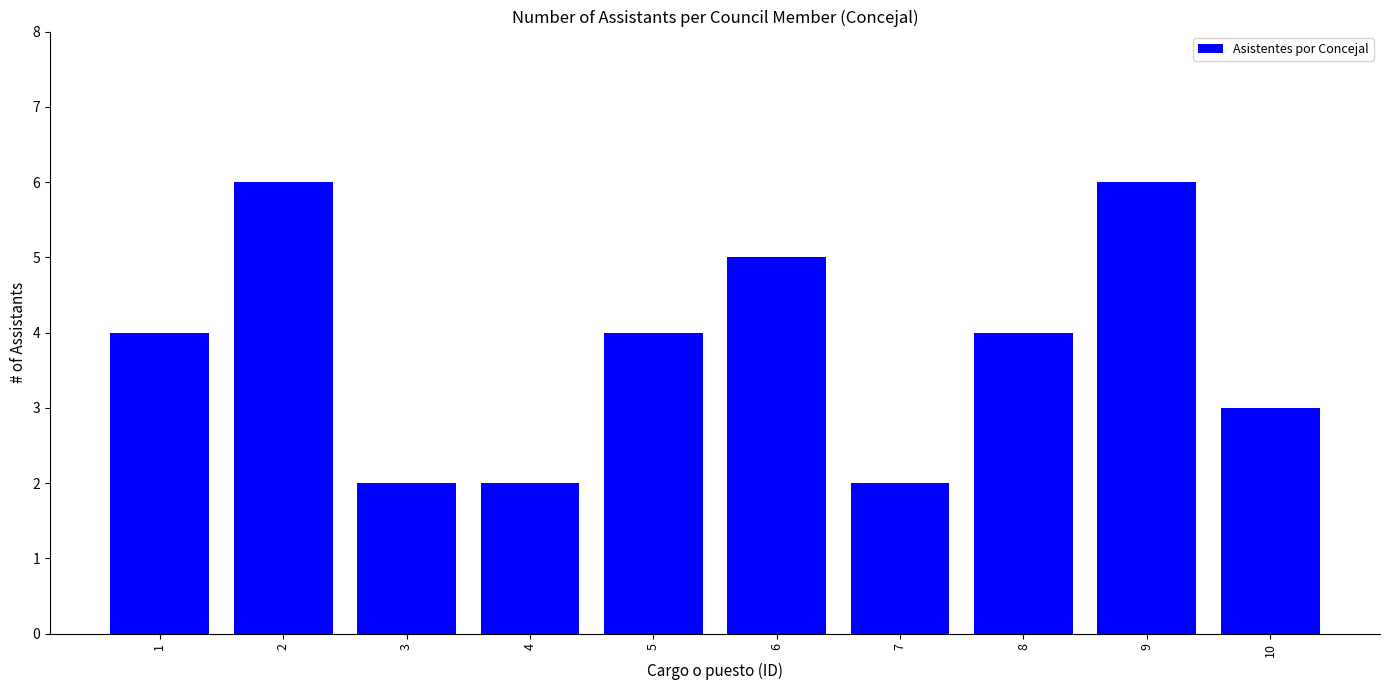

Reading left to right, list all the values displayed in this chart.

1=4	2=6	3=2	4=2	5=4	6=5	7=2	8=4	9=6	10=3